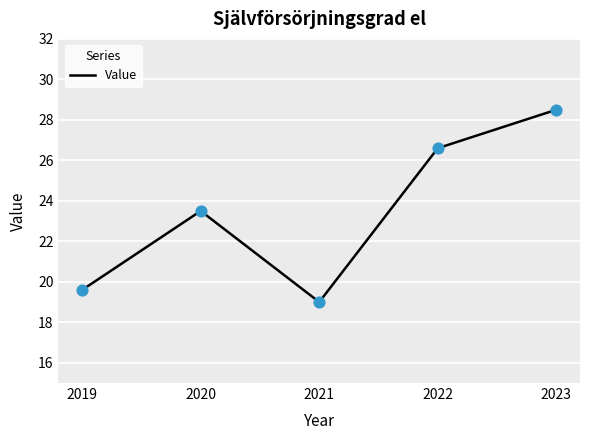

Approximately how many times larger is the value at 2019 compared to 2020?

0.8